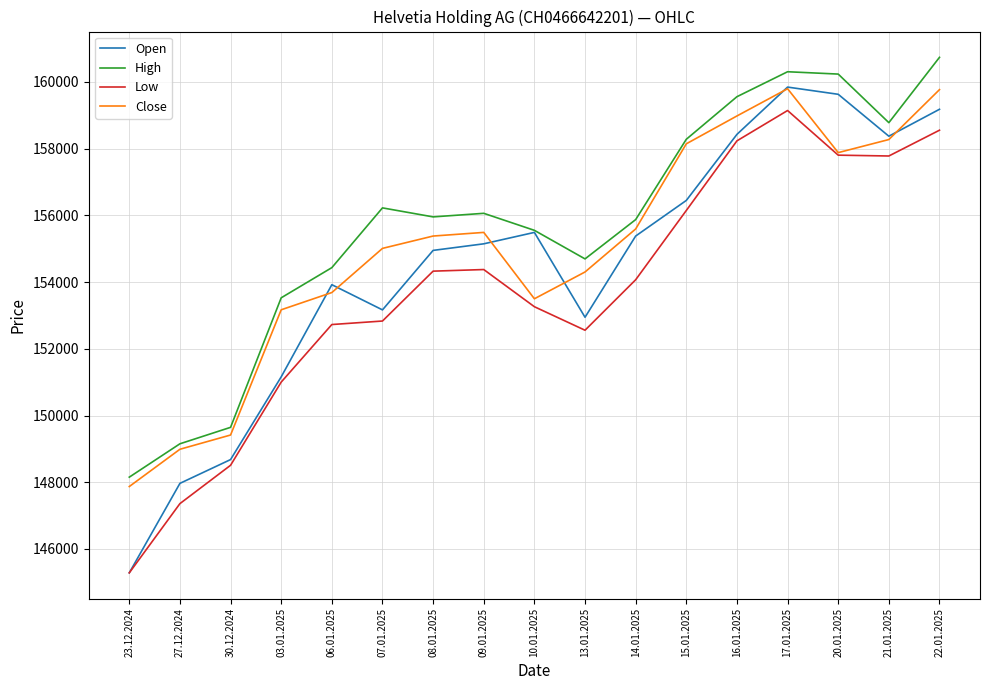

True or false: Low and High intersect in this chart.

False